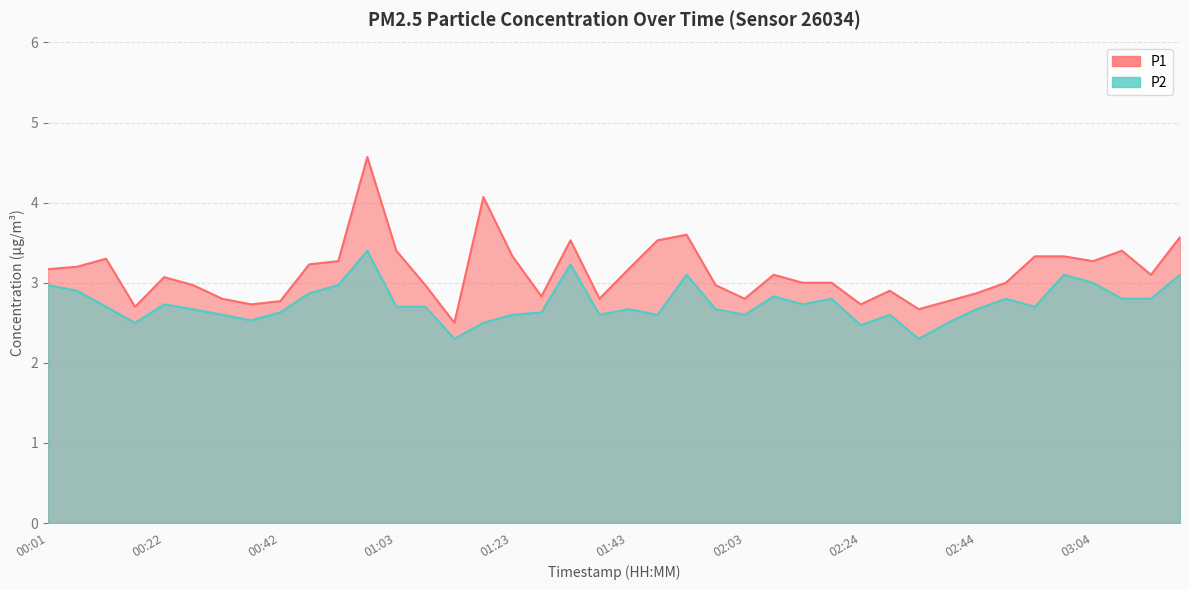

At which label does P2 reach its minimum?

01:13